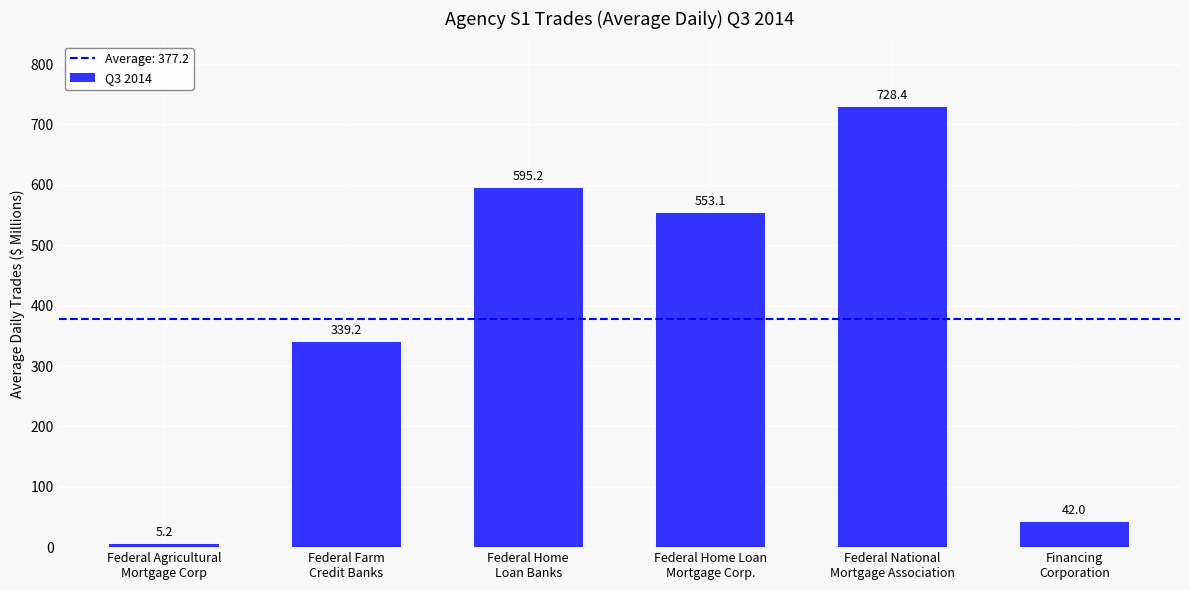

How many bars are there in total?

6